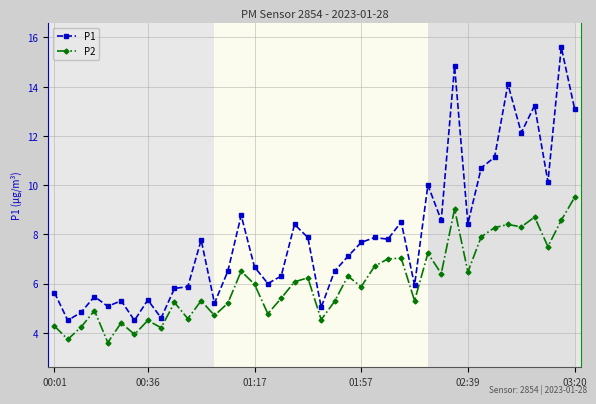

At how many categories does at least one series exceed 13?

5